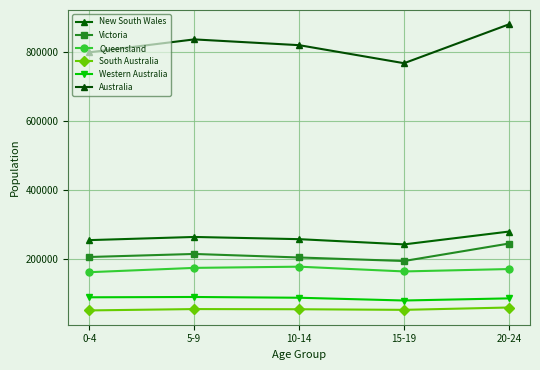

The value of Victoria at 5-9 is 214112. True or false?

True